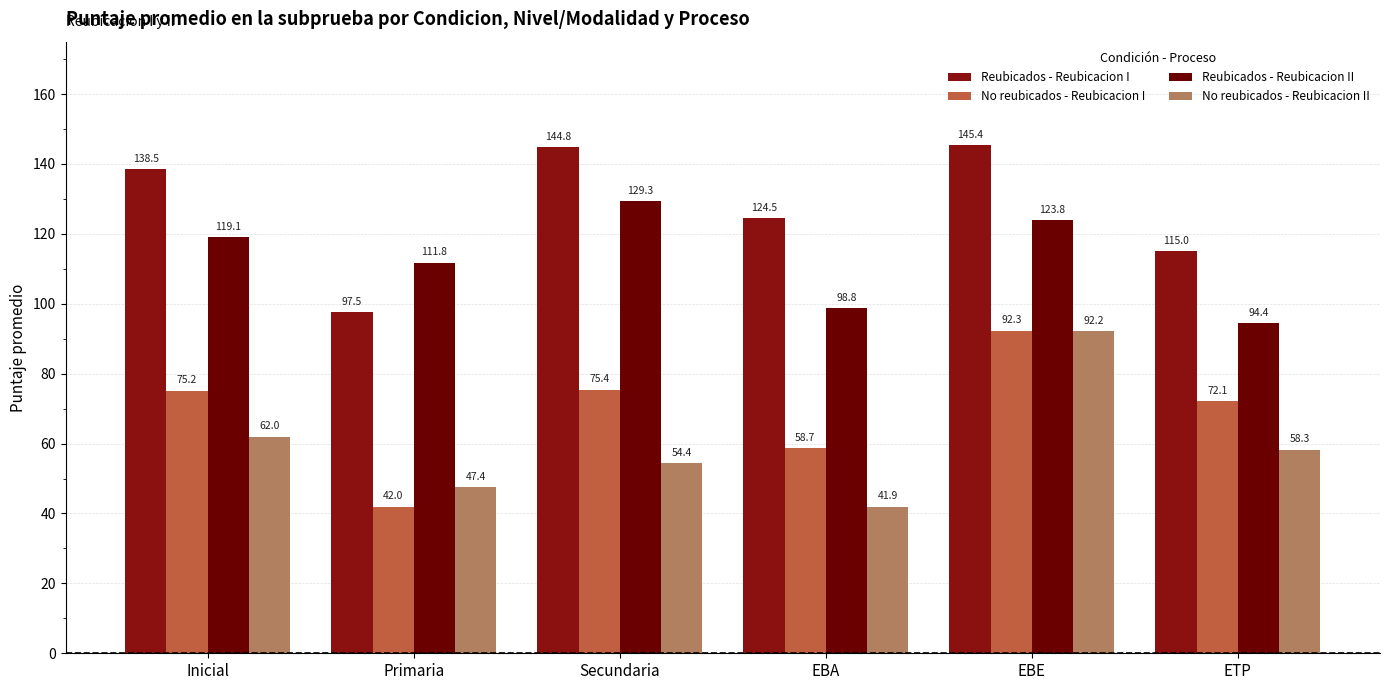

What is the minimum value shown in the chart?

41.9